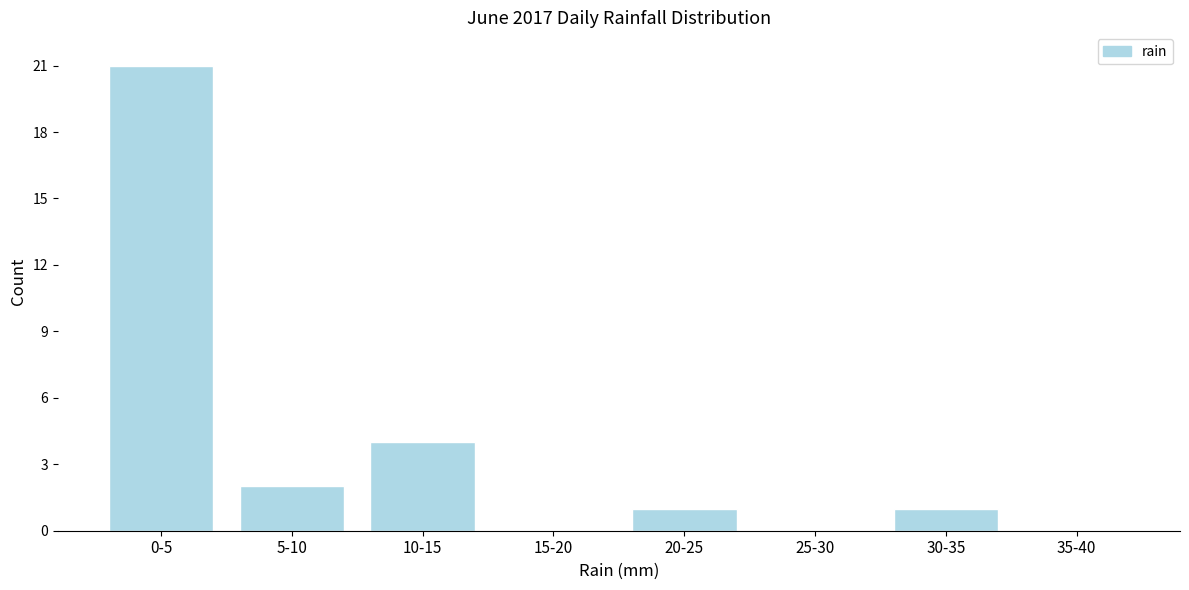

Reading left to right, extract all data points from this chart.

0-5=21	5-10=2	10-15=4	15-20=0	20-25=1	25-30=0	30-35=1	35-40=0